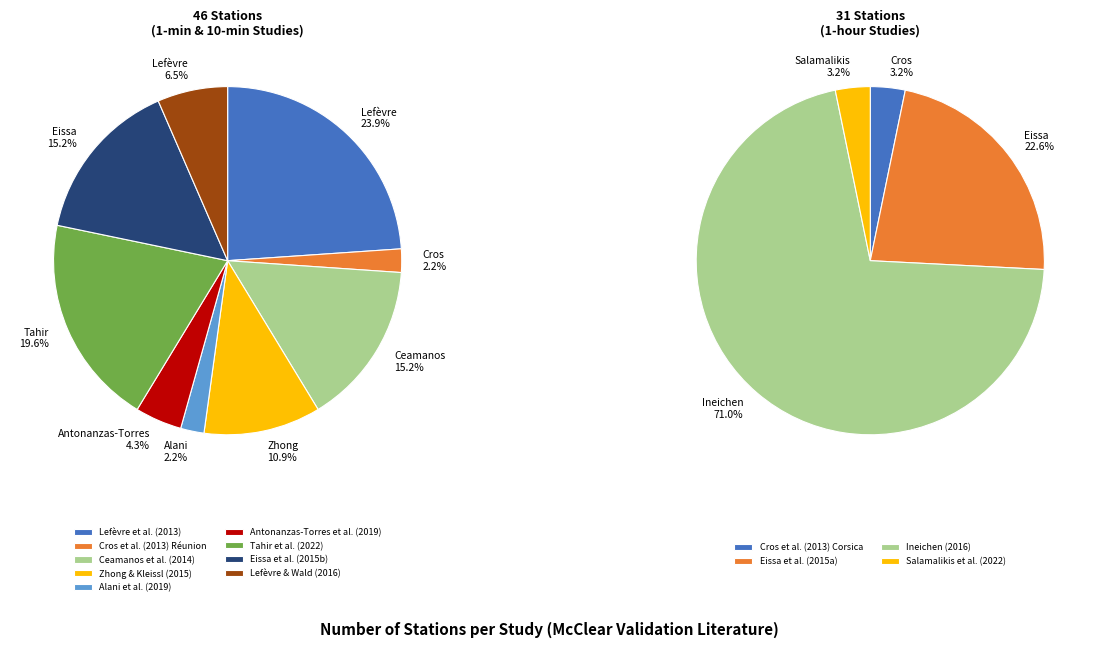

What is the smallest slice in the pie chart?

Cros et al. (2013) Réunion